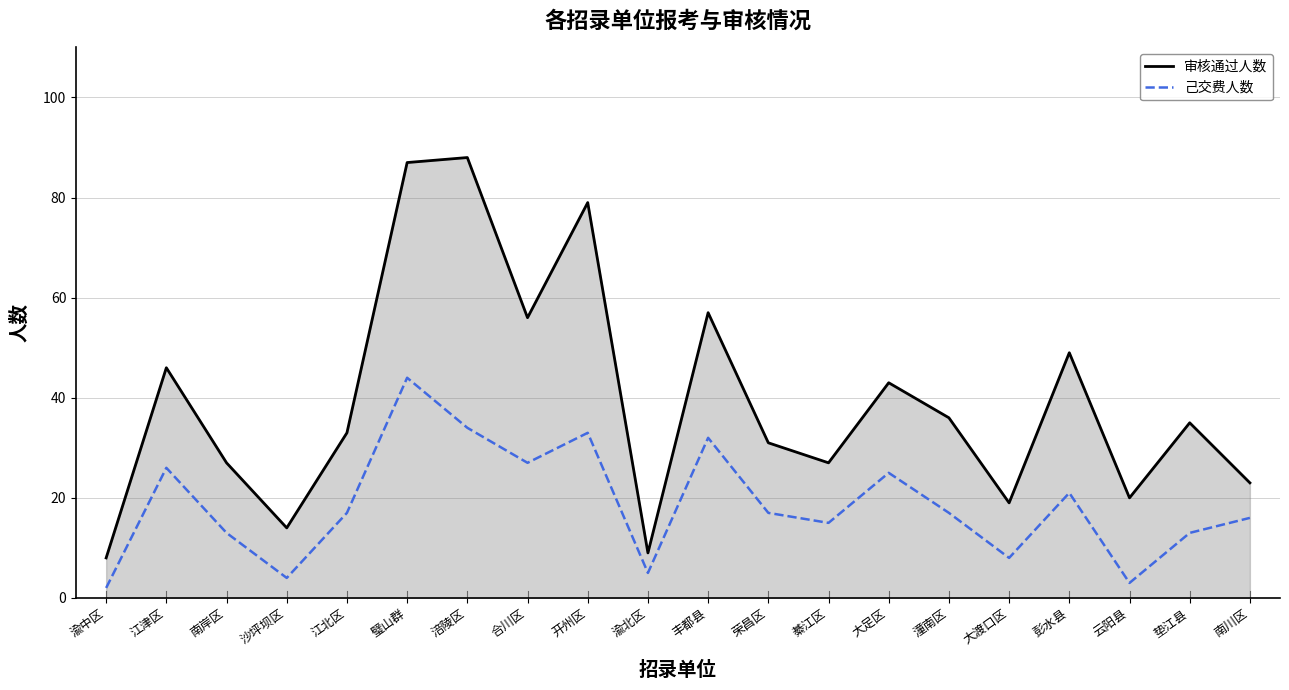

List the series in order of their overall mean, lowest first.

己交费人数, 审核通过人数